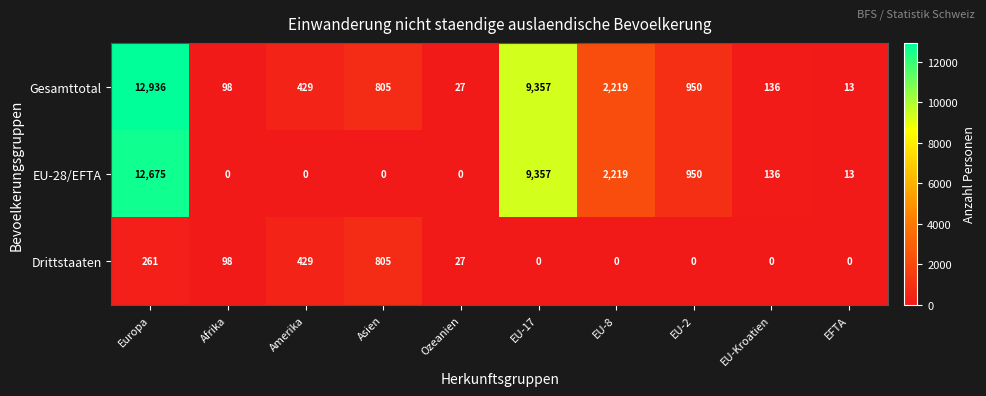

At which category is the sum across all series the highest?

Europa